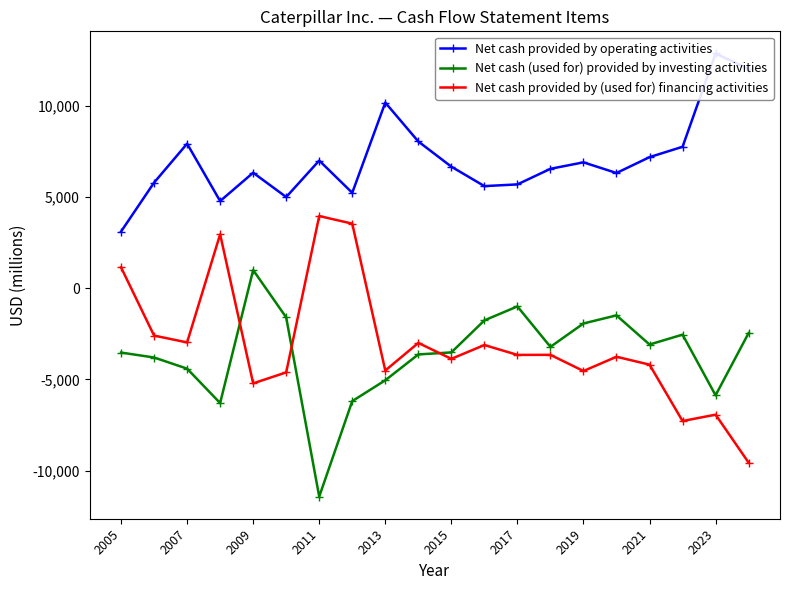

Which series has the largest range (max minus min)?

Net cash provided by (used for) financing activities